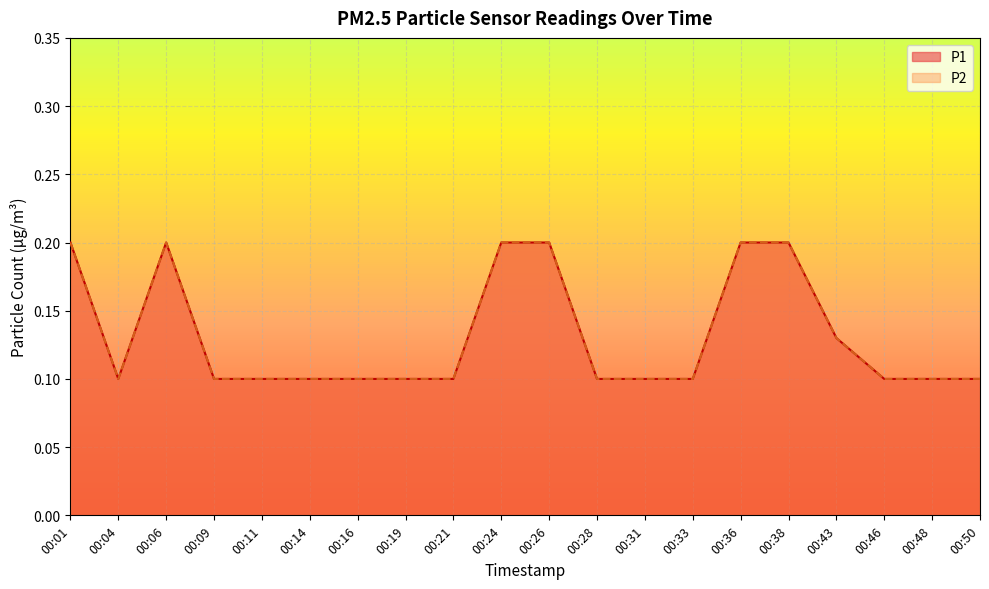

What is the value of the P2 point at the 9th from the left?

0.1